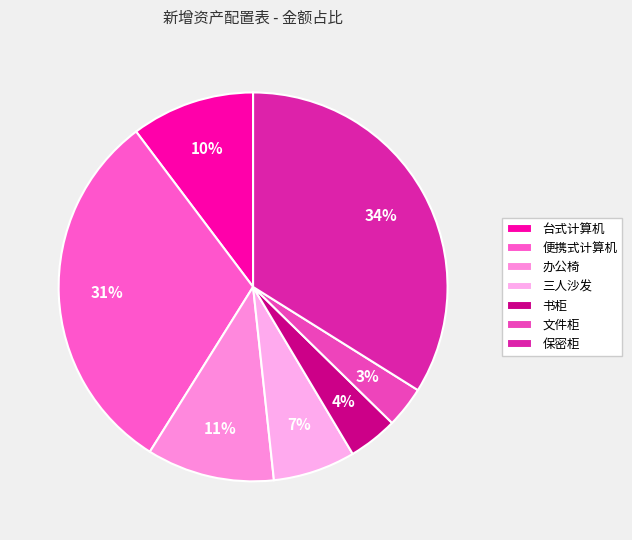

Rank the categories by value from highest to lowest.

保密柜, 便携式计算机, 办公椅, 台式计算机, 三人沙发, 书柜, 文件柜